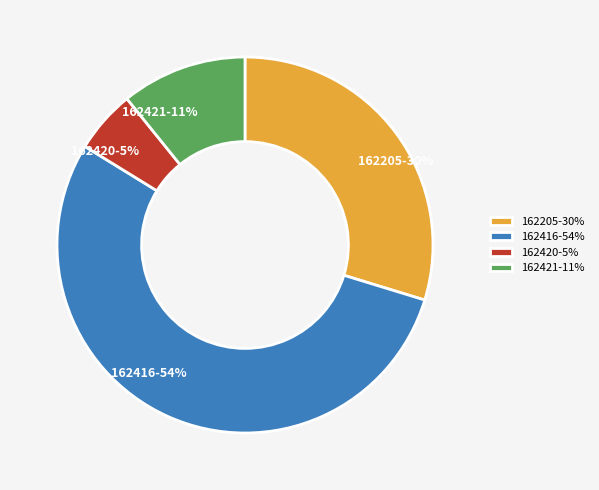

What is the majority slice?

162416